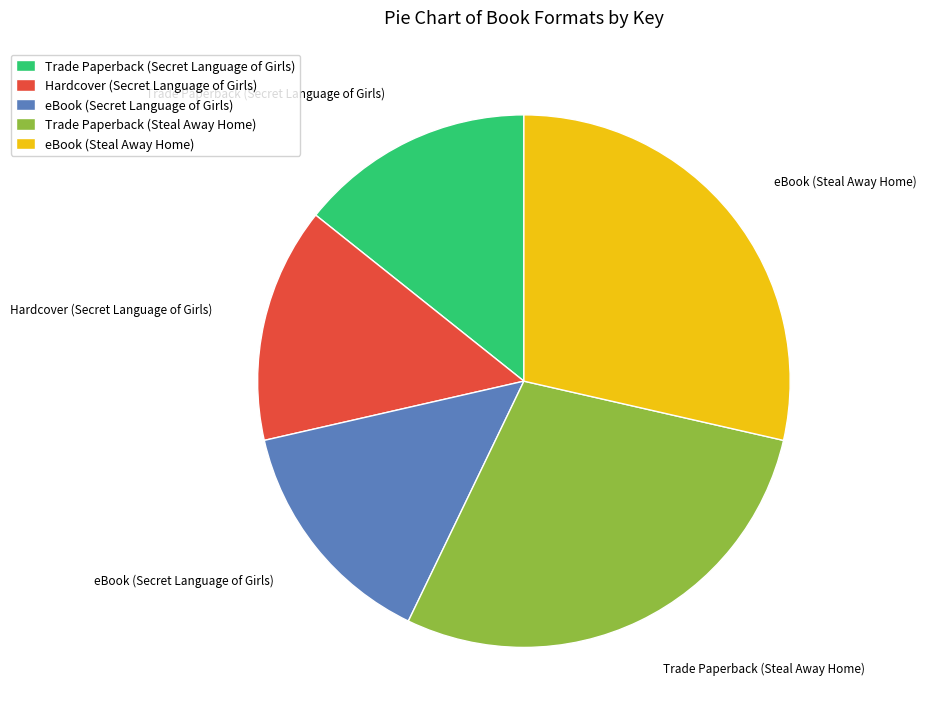

Is it true that Trade Paperback (Secret Language of Girls) is 25% of the pie?

False